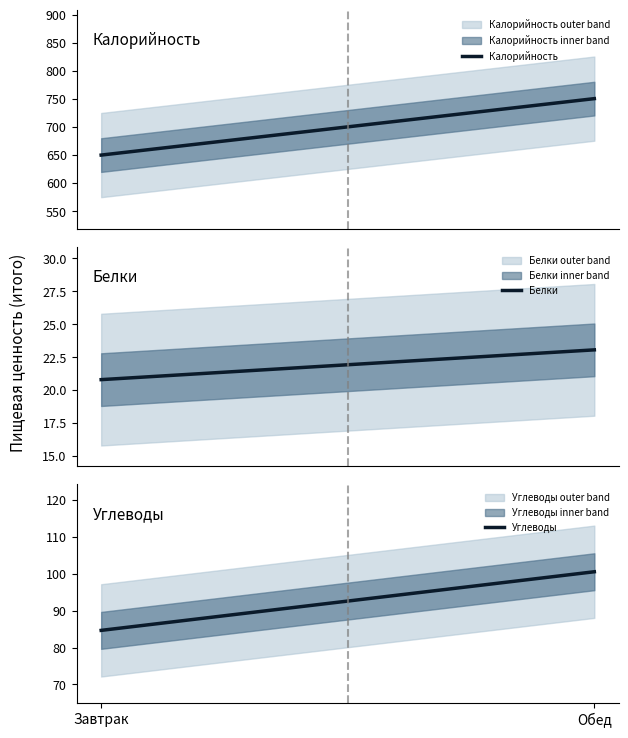

What is the highest value of the Белки series?

23.1